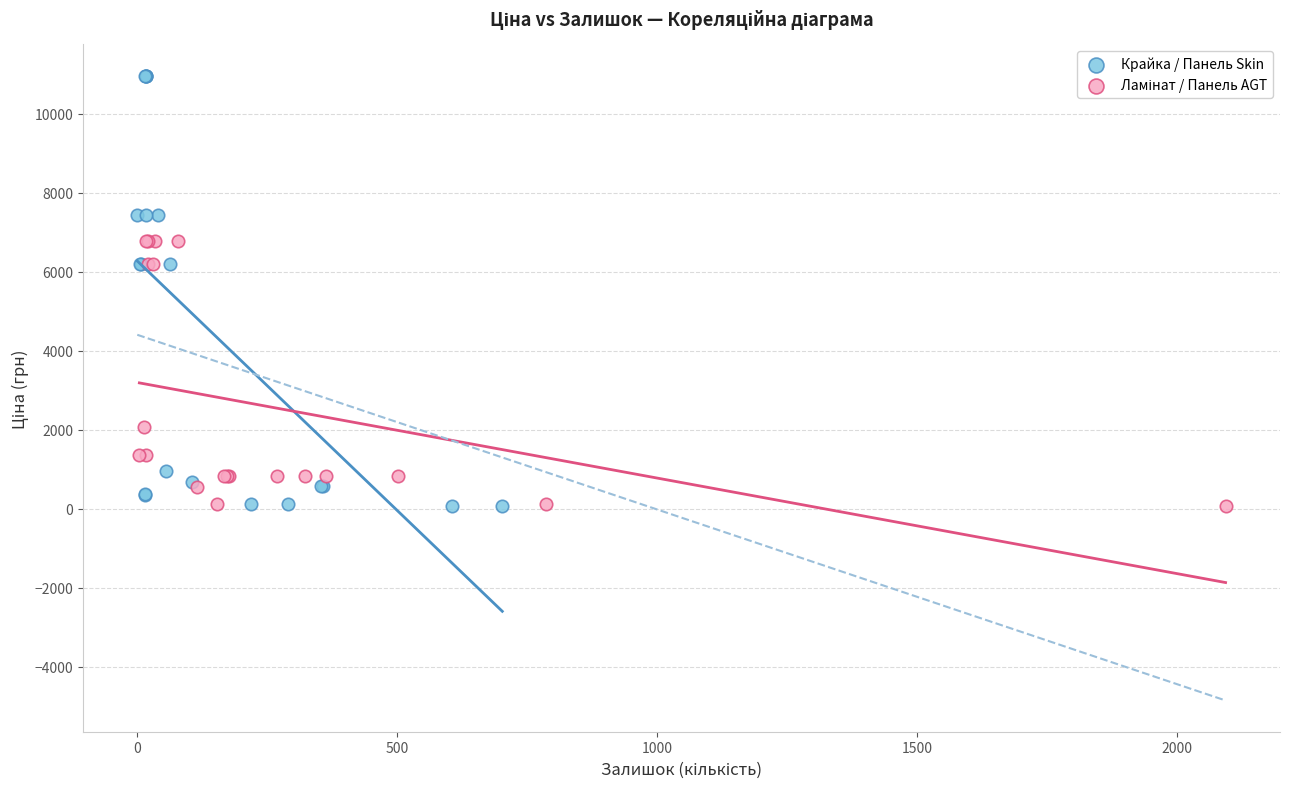

Which series reaches the maximum Y coordinate?

Крайка / Панель Skin